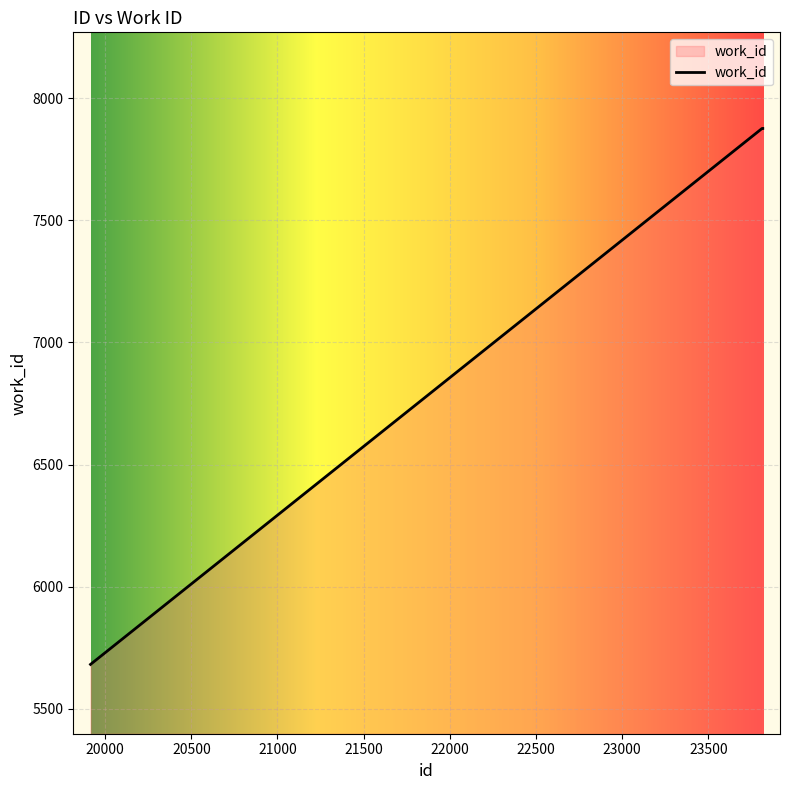

What is the difference between the maximum and minimum values?

2196